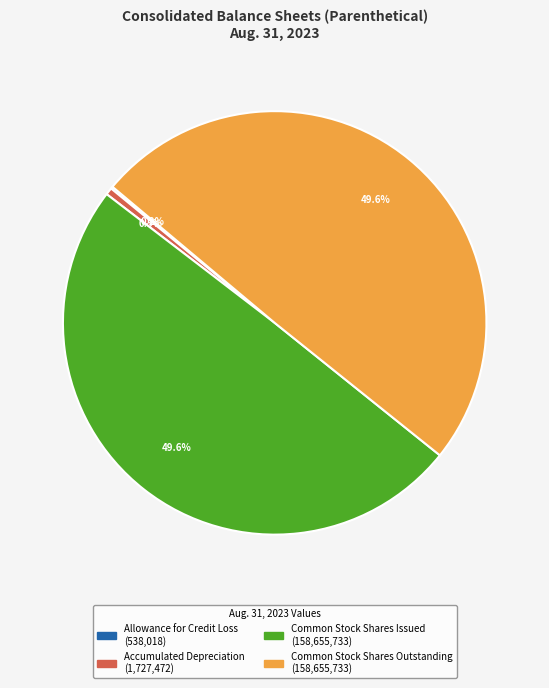

Is there any slice that represents more than half of the pie?

No